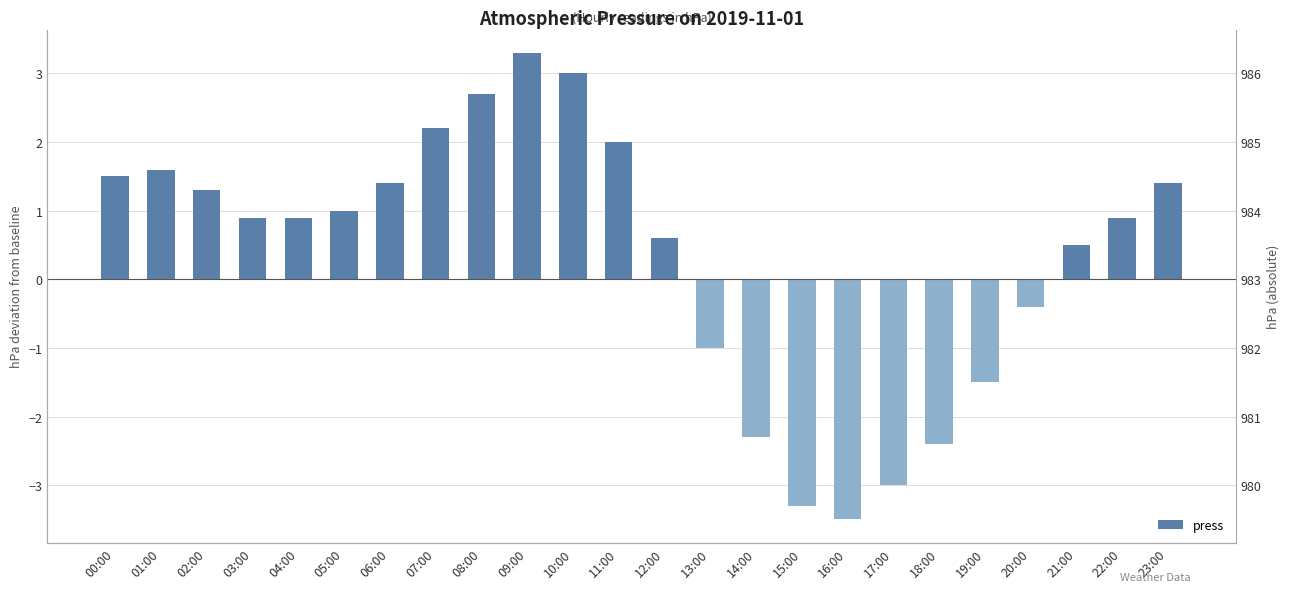

The chart shows a value of 2.0 at 11:00. True or false?

True